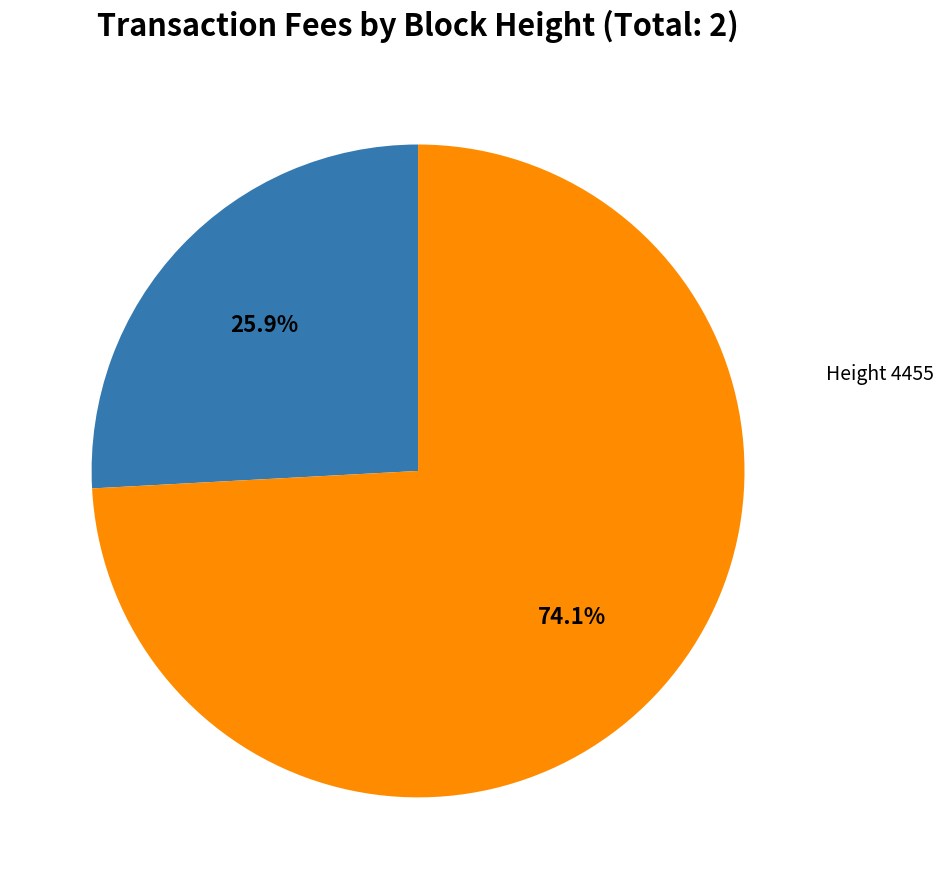

Is there a majority slice in this chart?

Yes